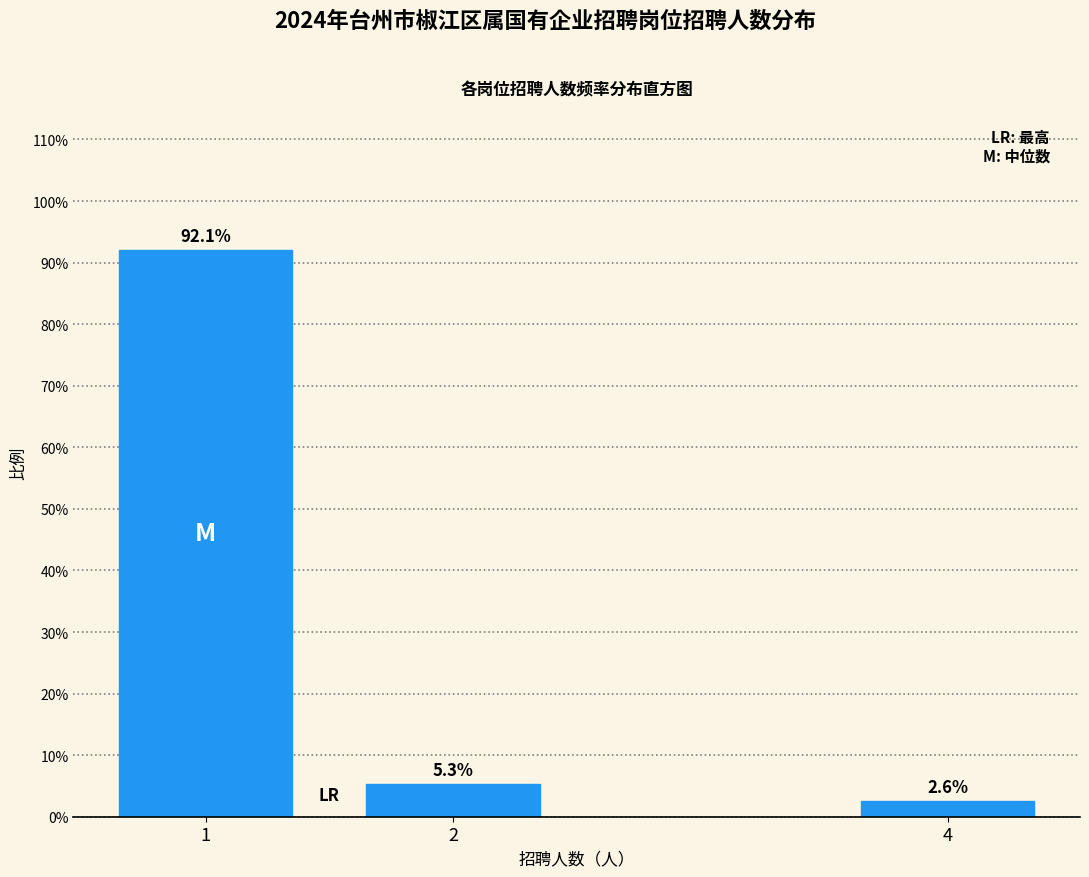

Are the bars horizontal?

No